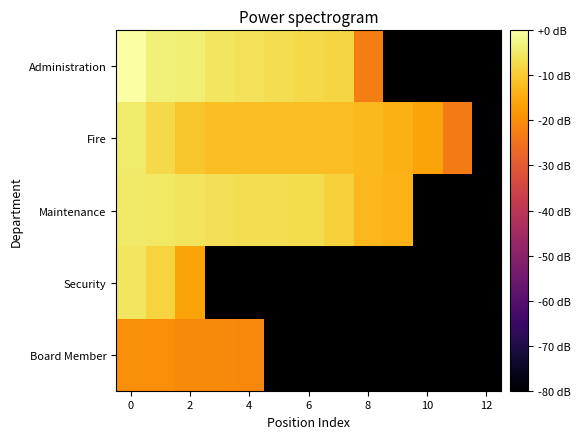

List the series in order of their peak value, lowest first.

Board Member, Security, Maintenance, Fire, Administration